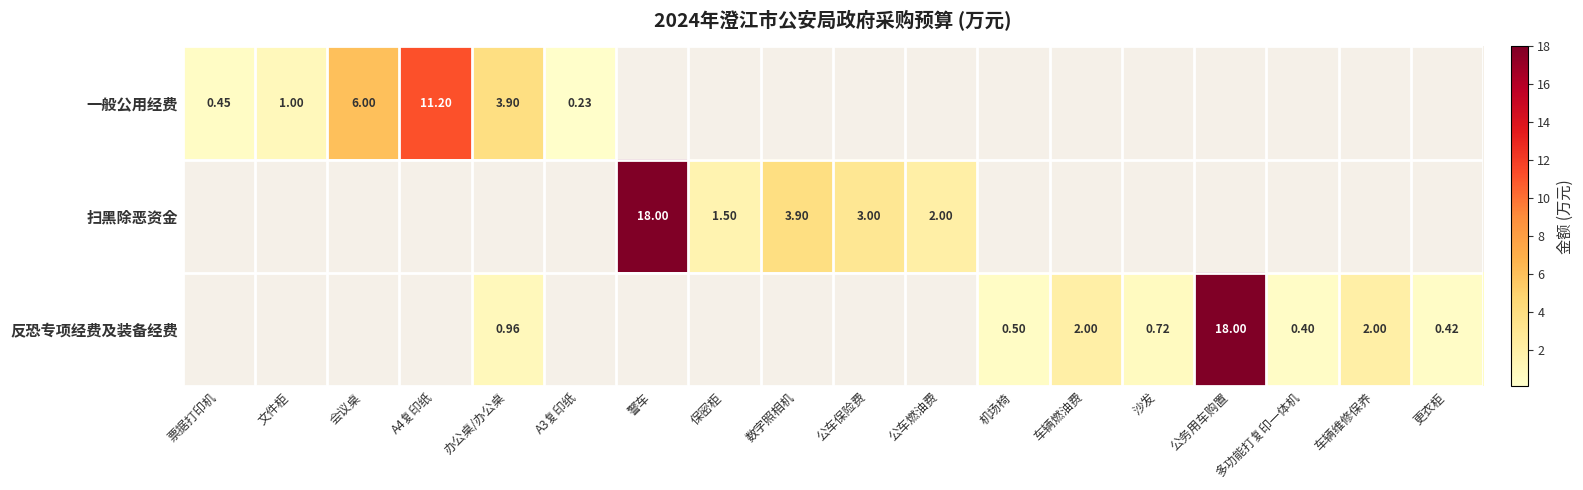

List the series in order of their overall mean, lowest first.

一般公用经费, 反恐专项经费及装备经费, 扫黑除恶资金